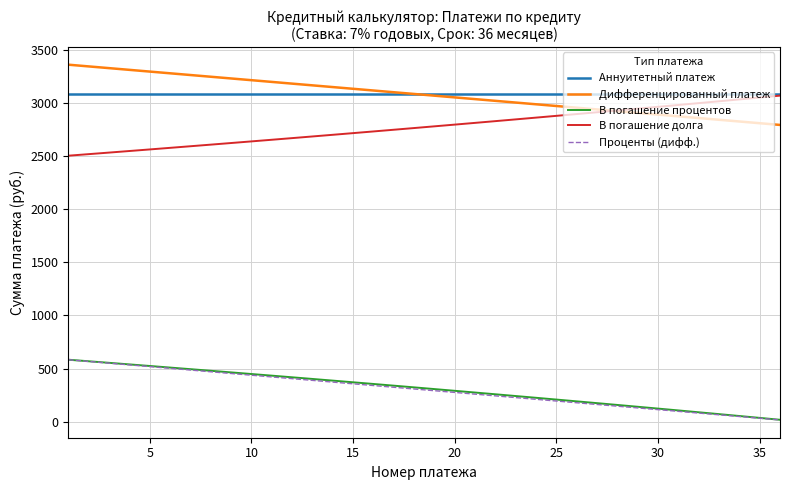

What is the lowest value of the В погашение долга series?

2504.4